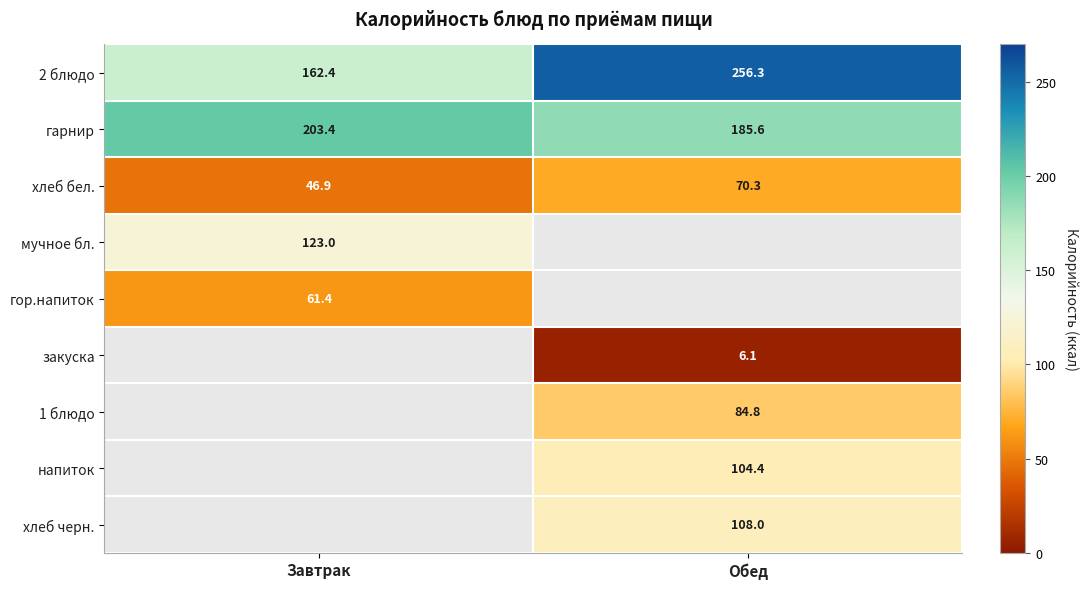

Is the value of хлеб черн. at Обед greater than the value of напиток at Обед?

Yes